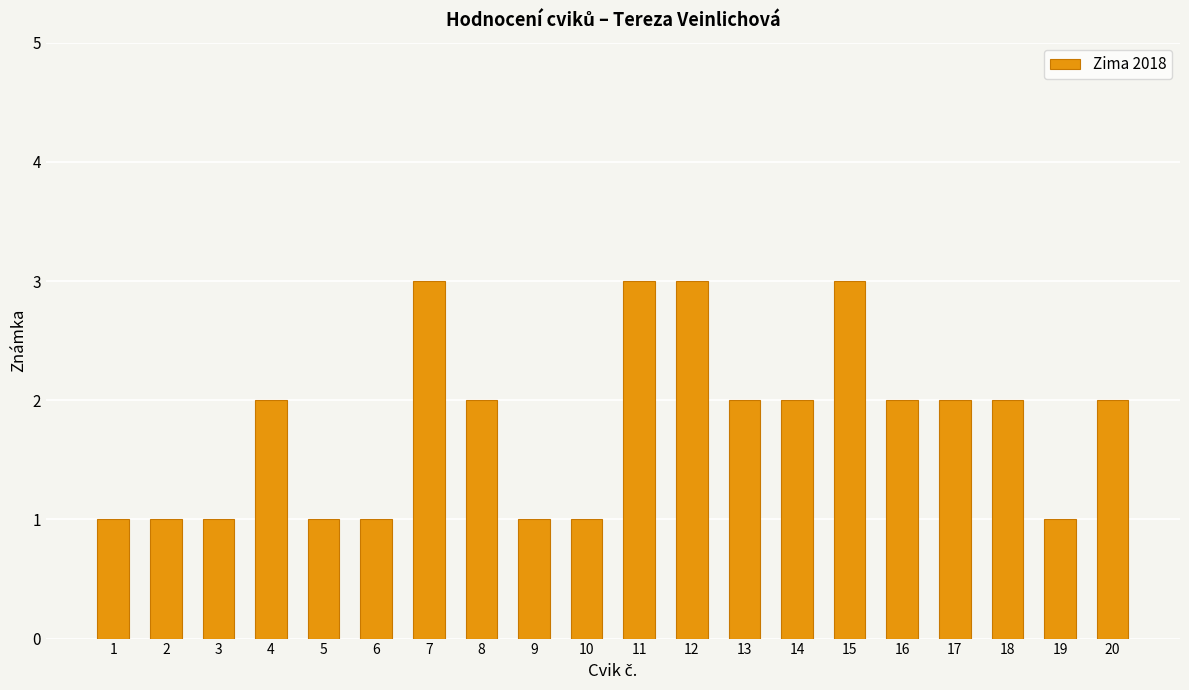

Are the bars horizontal?

No